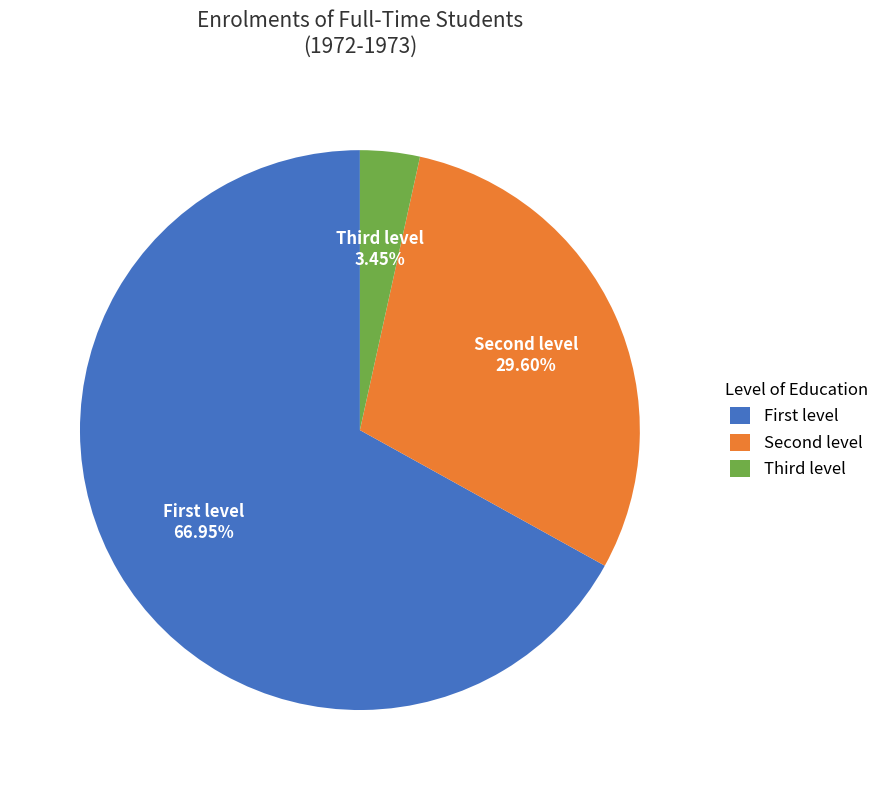

What is the largest slice in the pie chart?

First level